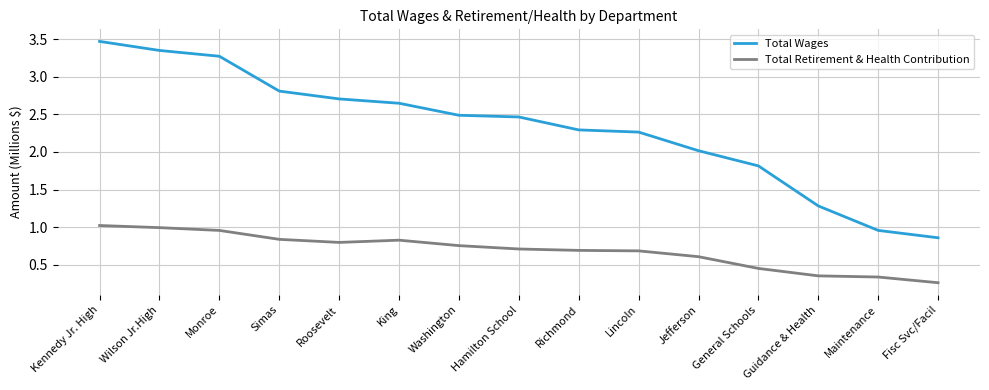

The value of Total Retirement & Health Contribution at Hamilton School is 0.7. True or false?

True